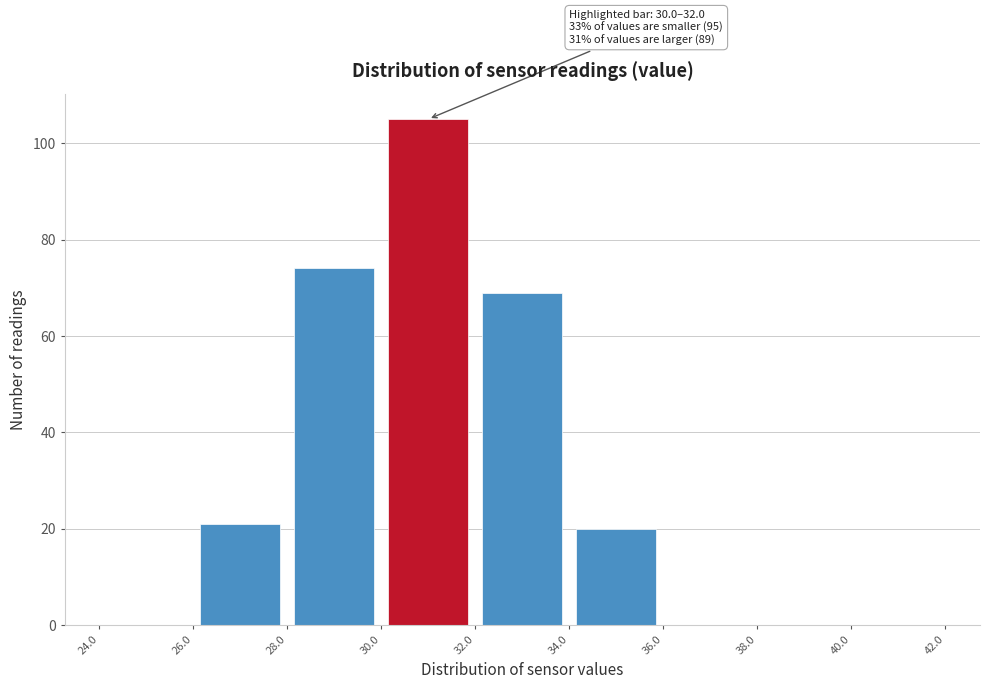

Which range on the x-axis has the tallest bar?

30.0 to 32.0